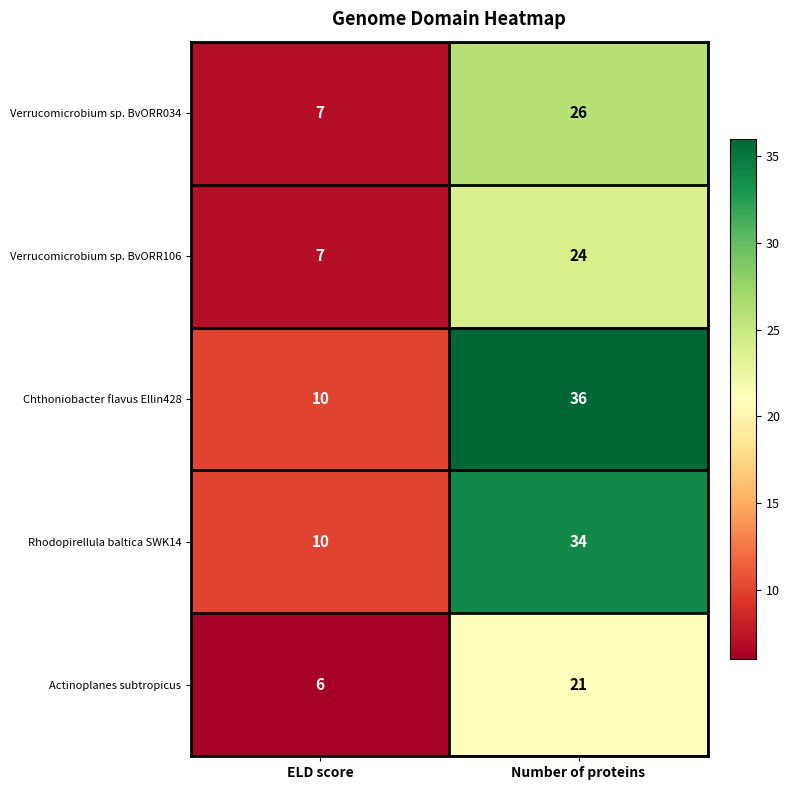

At how many categories does at least one series exceed 20?

1